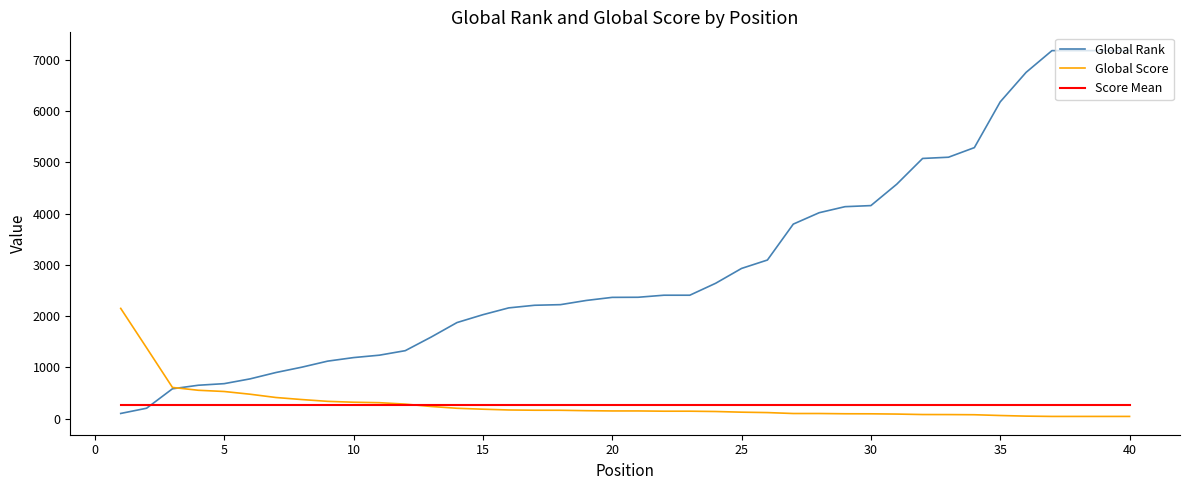

At how many categories does at least one series exceed 5009?

9